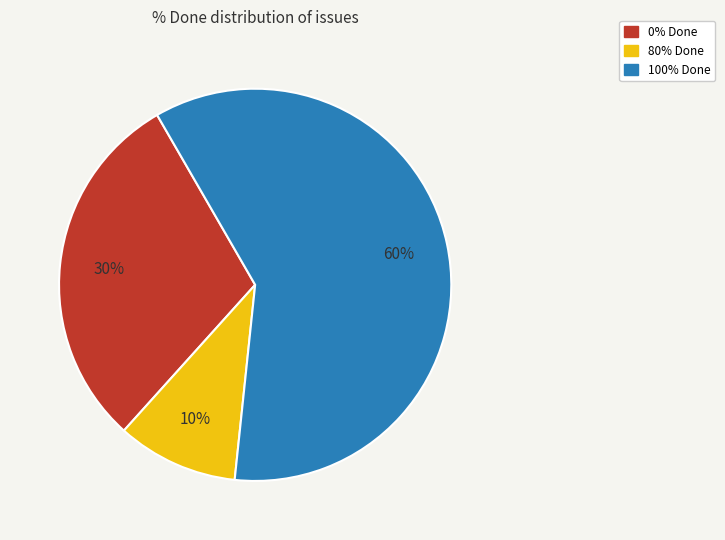

Count the number of slices in the pie.

3